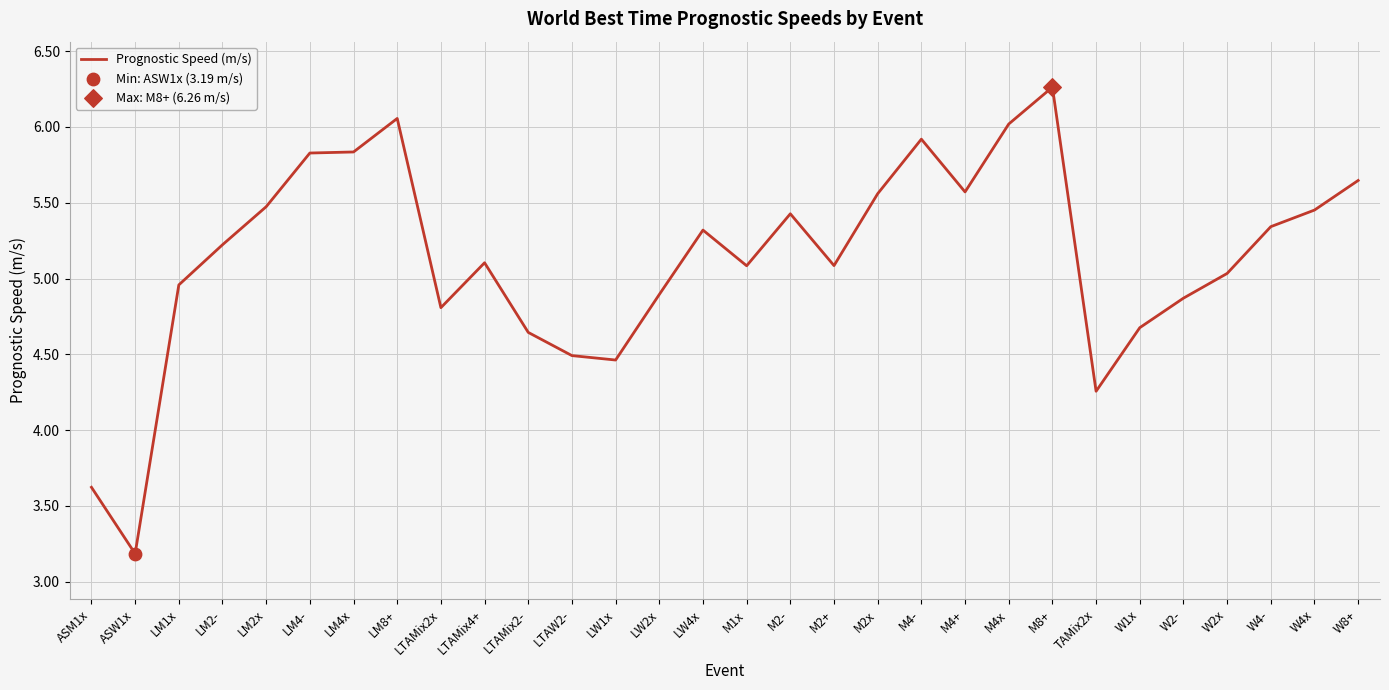

Which has a higher value, LW2x or LW4x?

LW4x